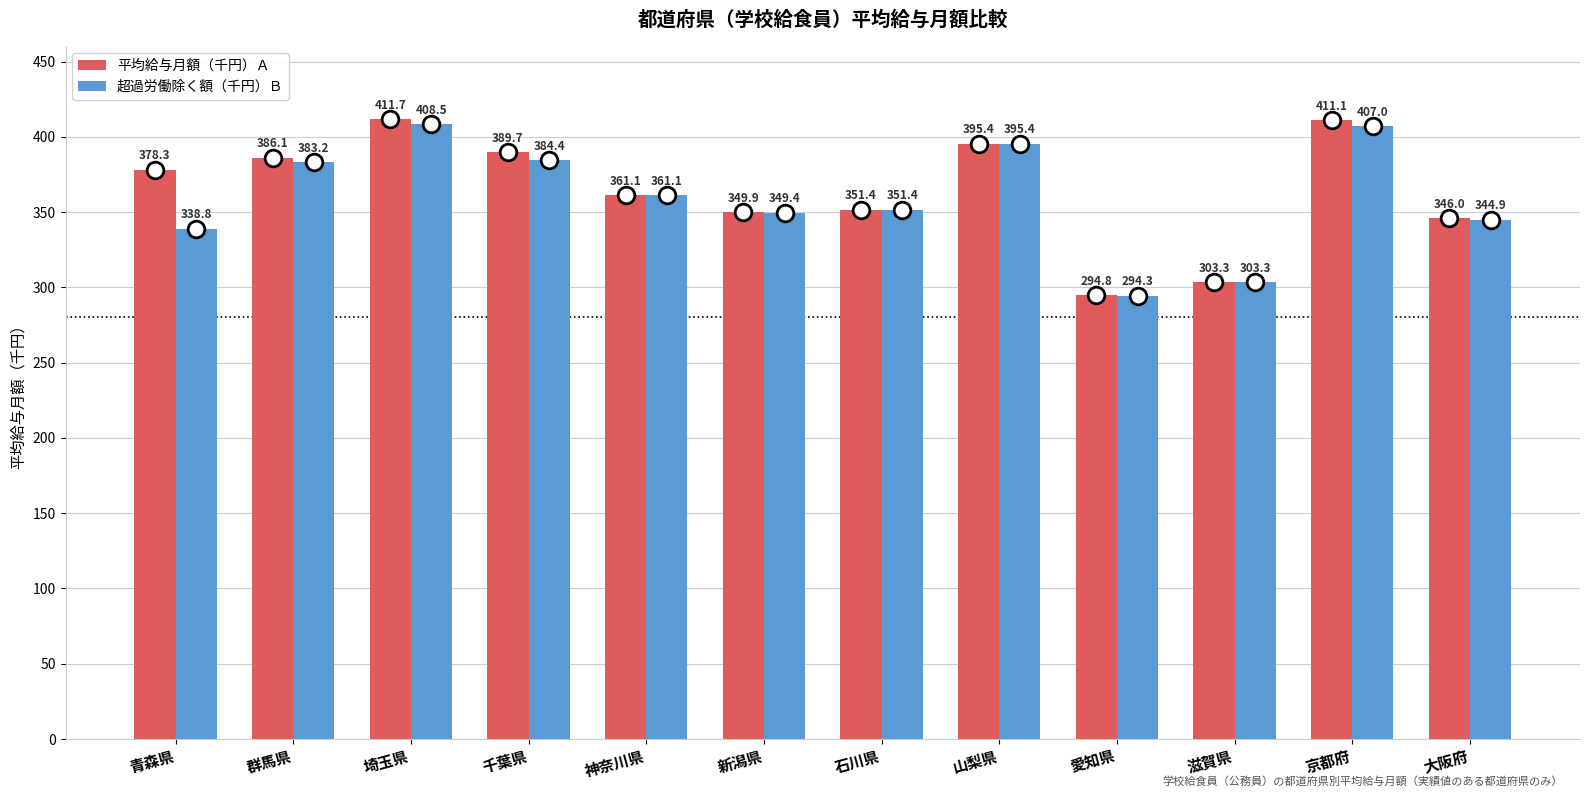

Rank the series by their maximum value, from lowest to highest.

超過労働除く額（千円）Ｂ, 平均給与月額（千円）Ａ